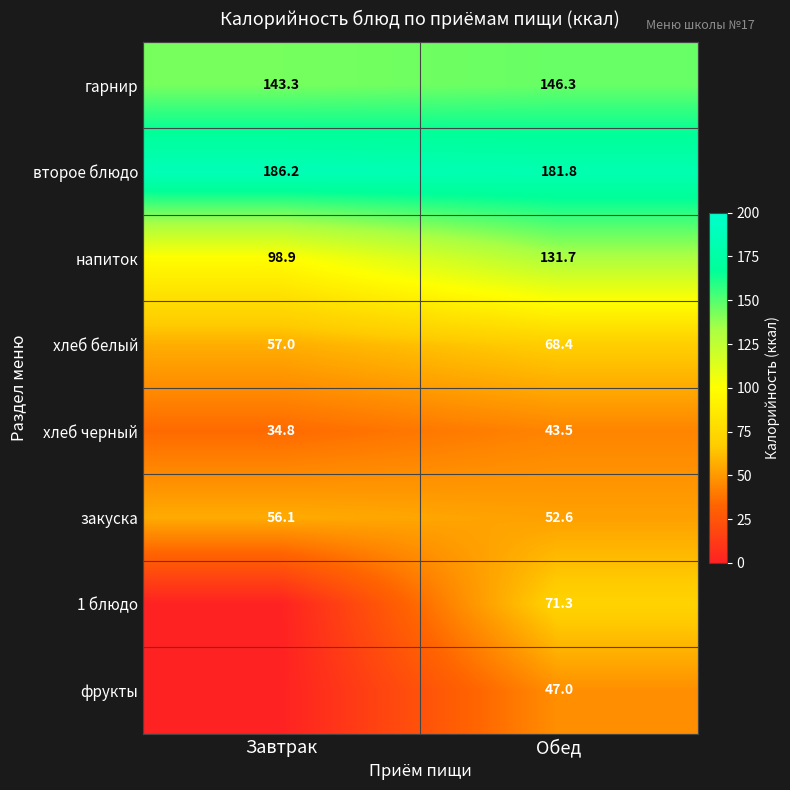

What is the spread (max minus min) of values at Обед?

138.3